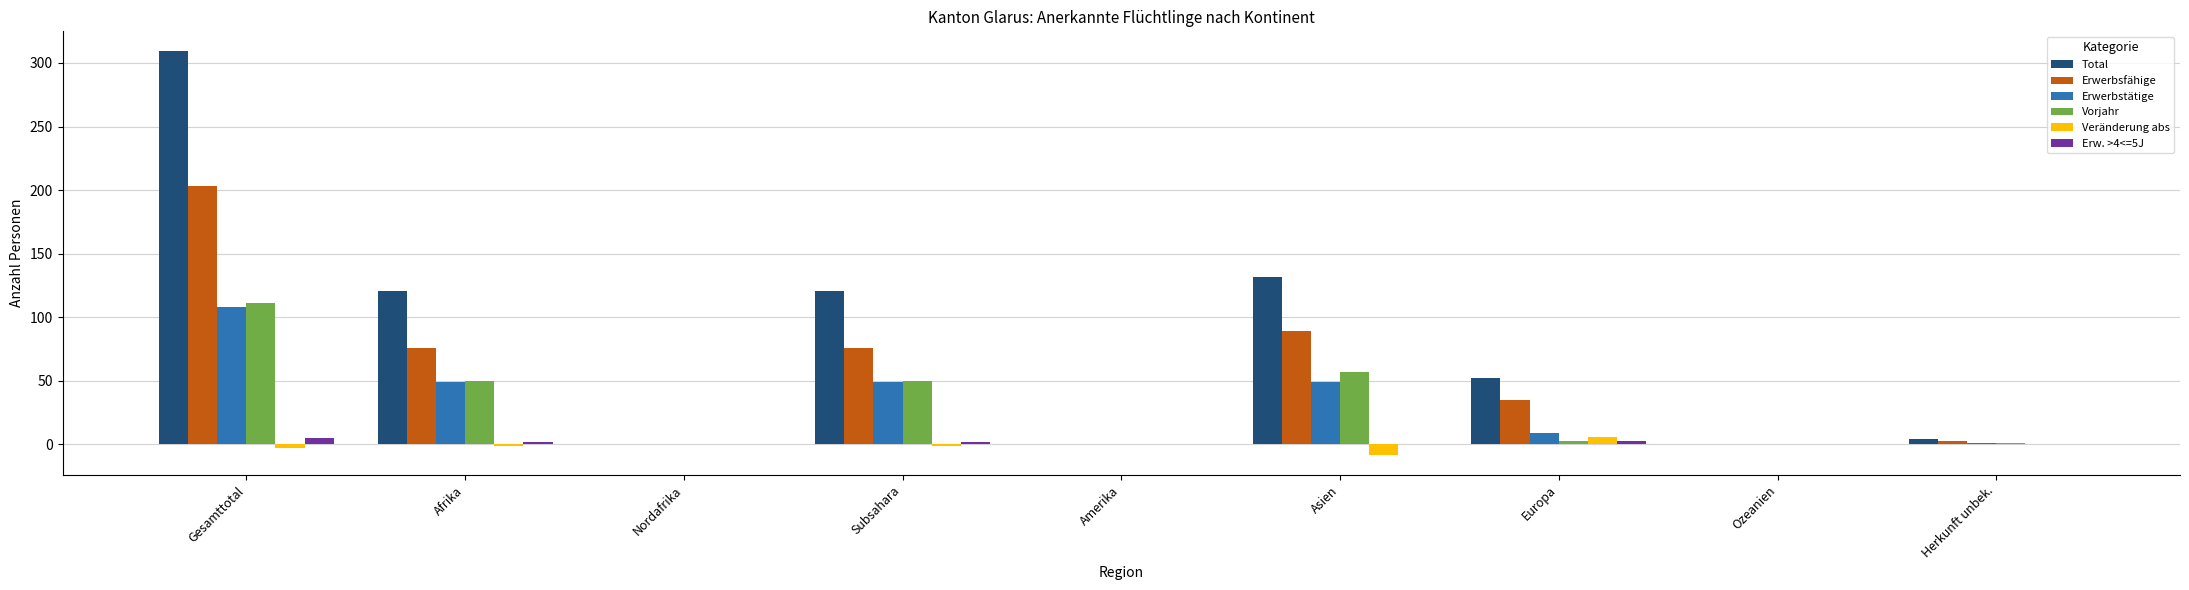

What are all the series names shown in the legend?

Total, Erwerbsfähige, Erwerbstätige, Vorjahr, Veränderung abs, Erw. >4<=5J